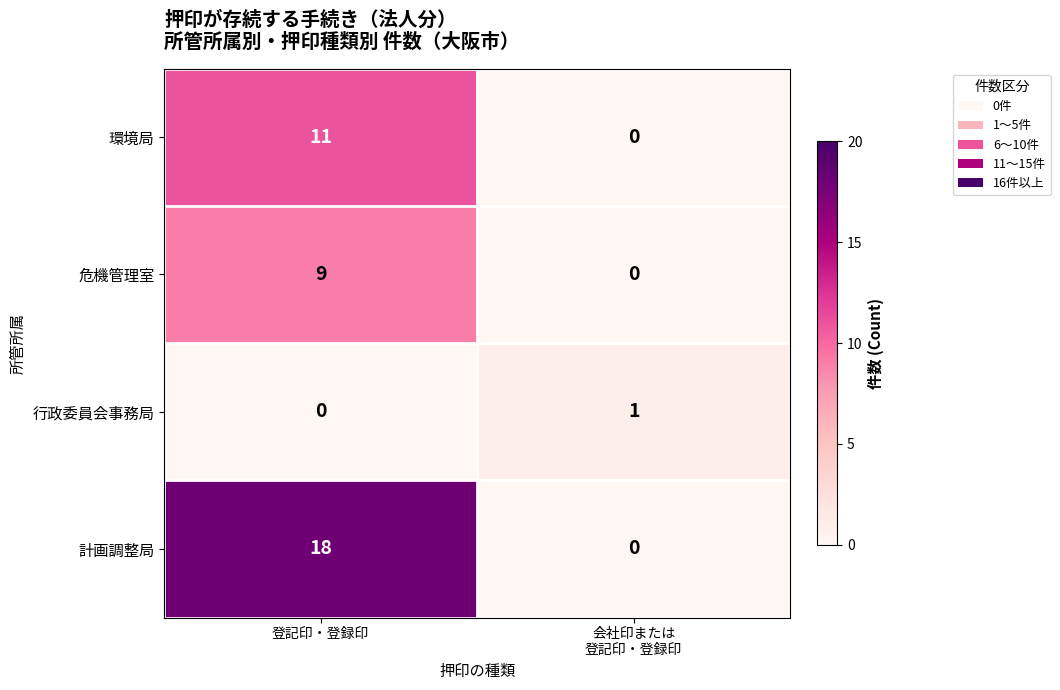

Is it true that 危機管理室 equals 9 at 登記印・登録印?

True